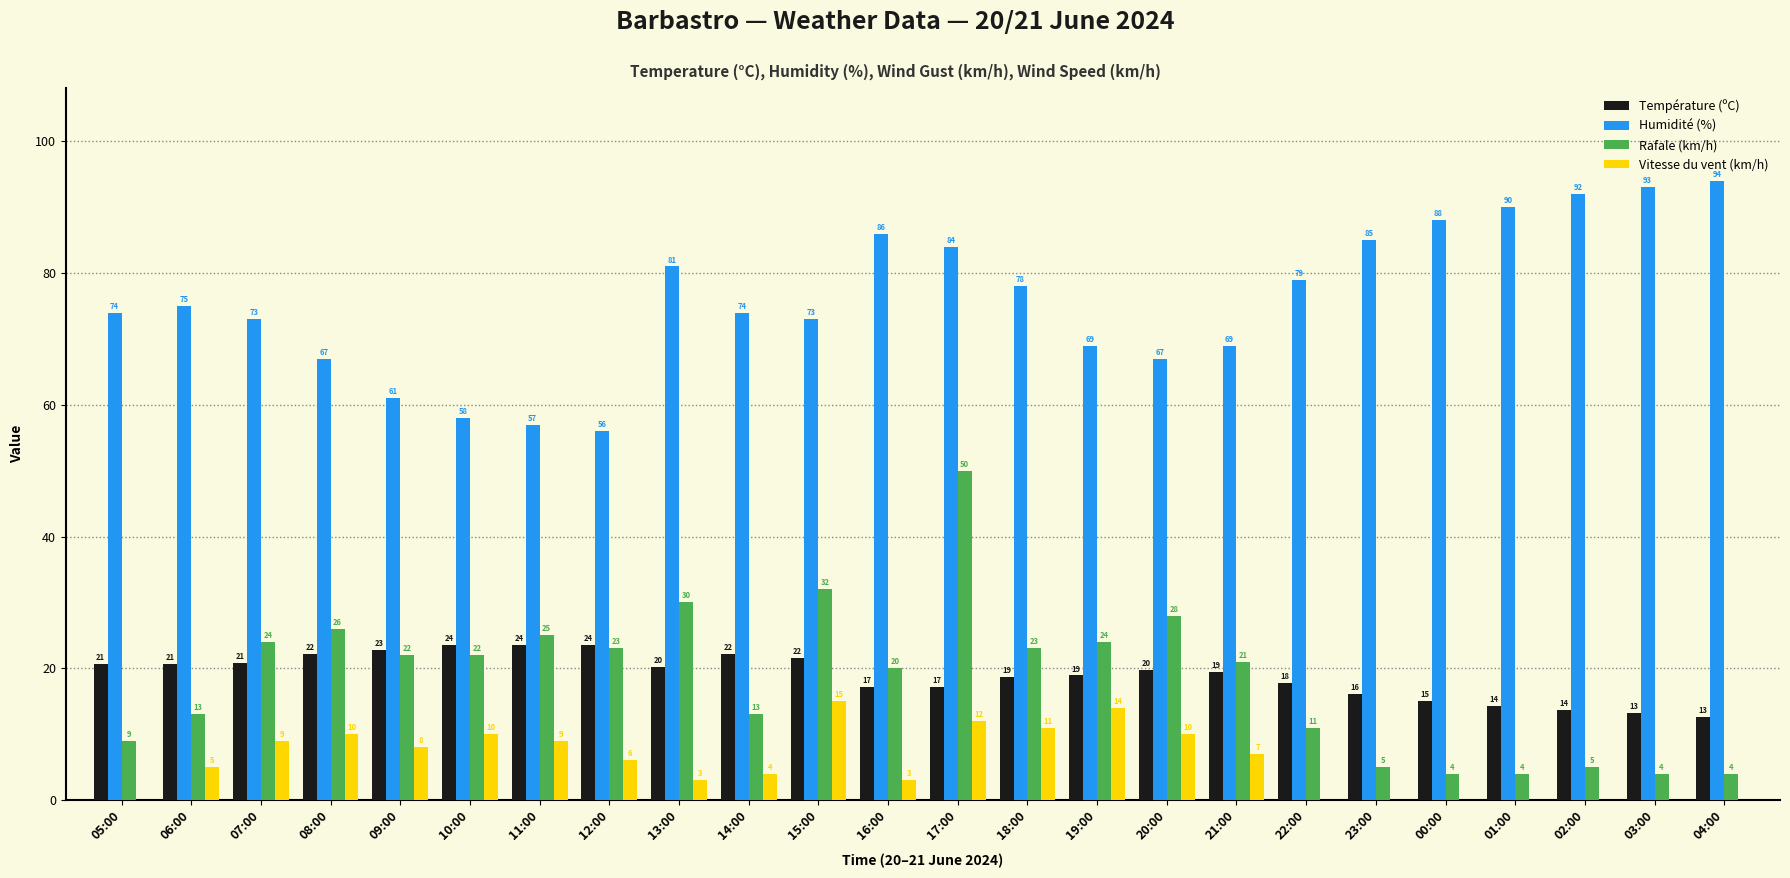

Between 17:00 and 03:00, which series saw the biggest shift?

Rafale (km/h)